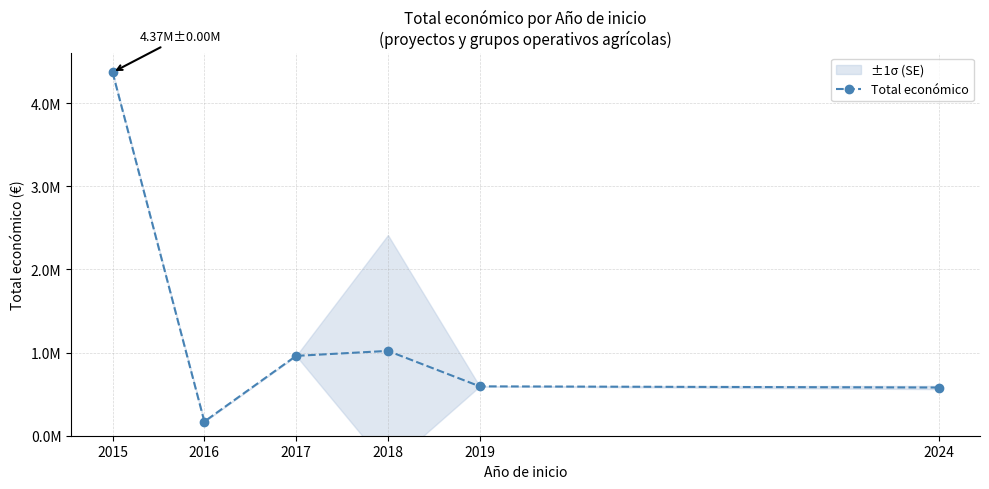

What is the difference between the maximum and minimum values?

4201894.0